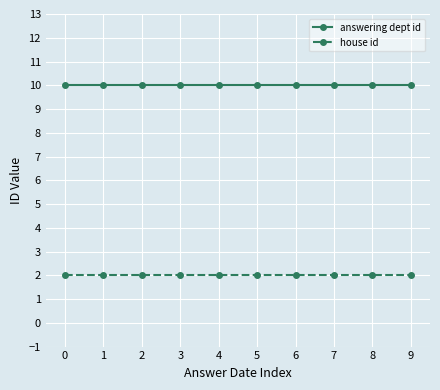

At 5, list the series in order from smallest to largest.

house id, answering dept id